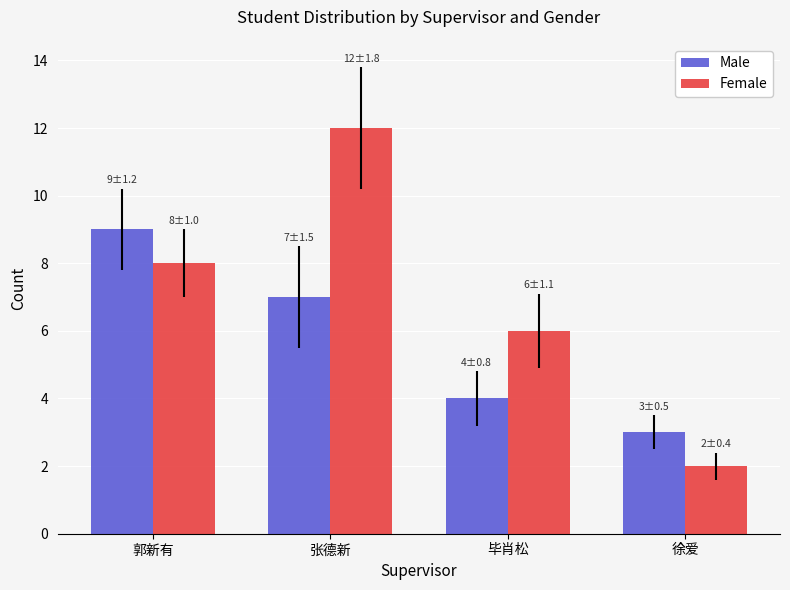

What is the difference between the second highest and second lowest values in the Female series?

2